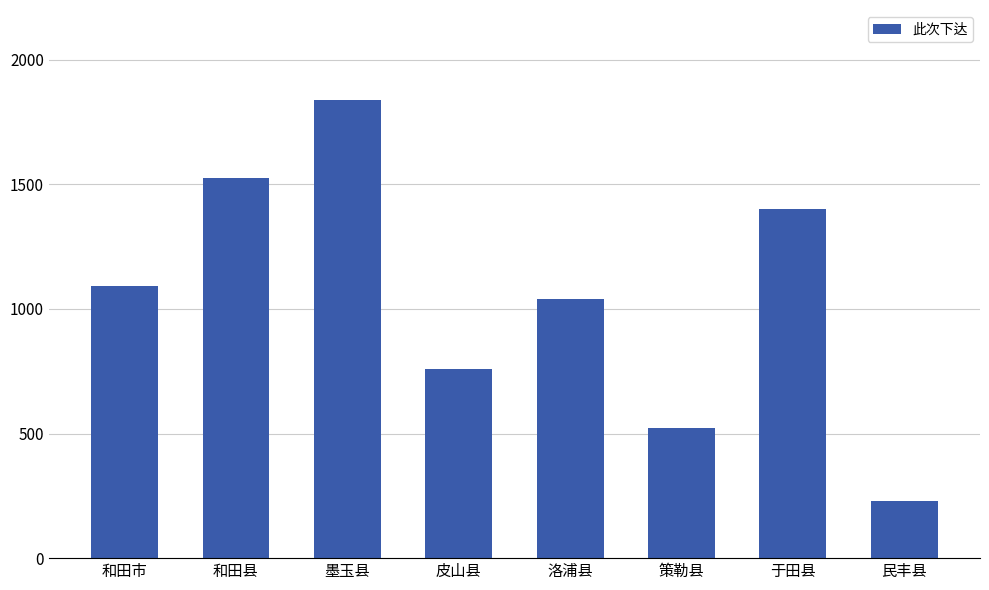

Rank the categories by value from highest to lowest.

墨玉县, 和田县, 于田县, 和田市, 洛浦县, 皮山县, 策勒县, 民丰县